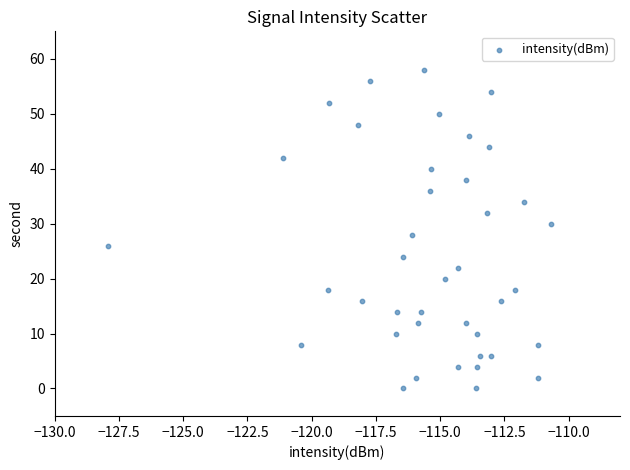

What is the range of Y values (max minus min)?

58